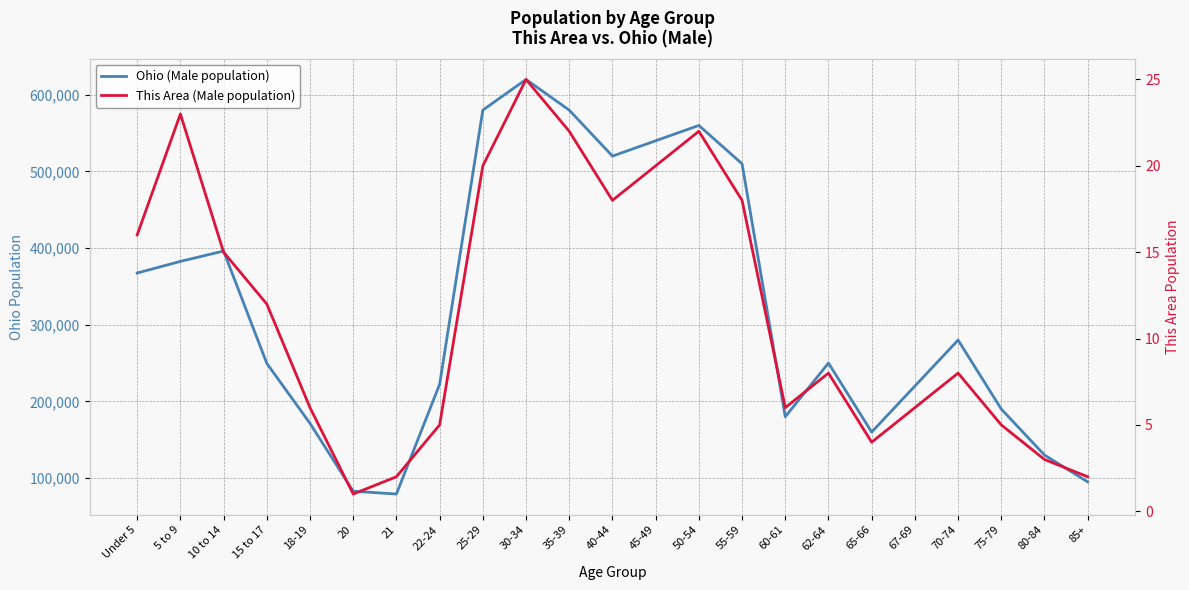

True or false: Ohio (Male population) has more than 0 interior local peaks.

True